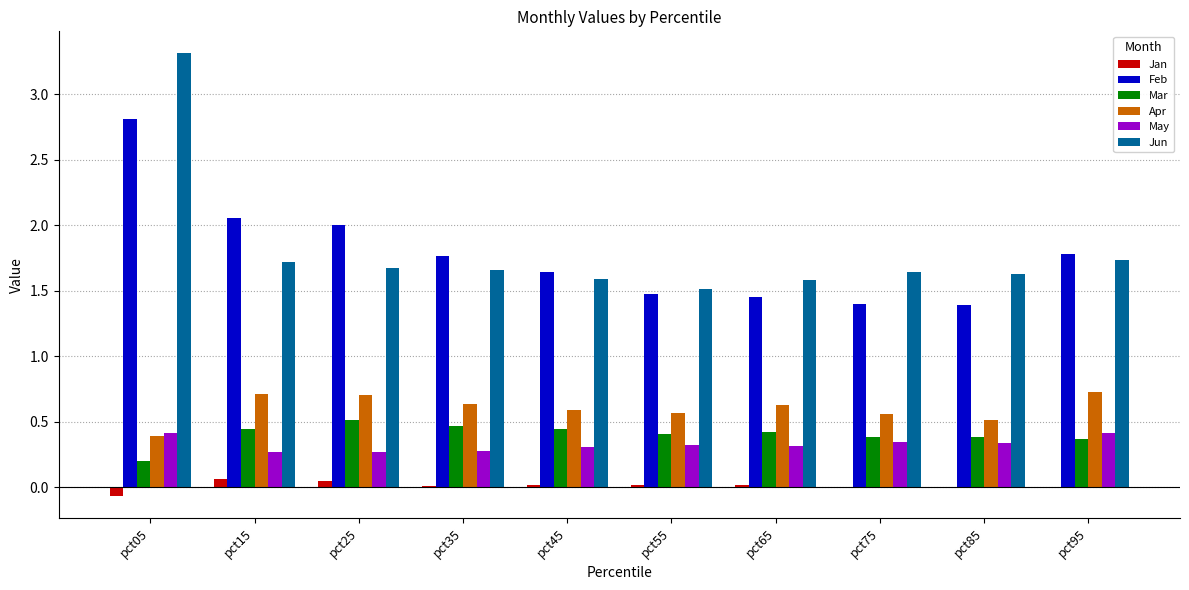

True or false: Jan has a value of 0.0 at pct65.

True